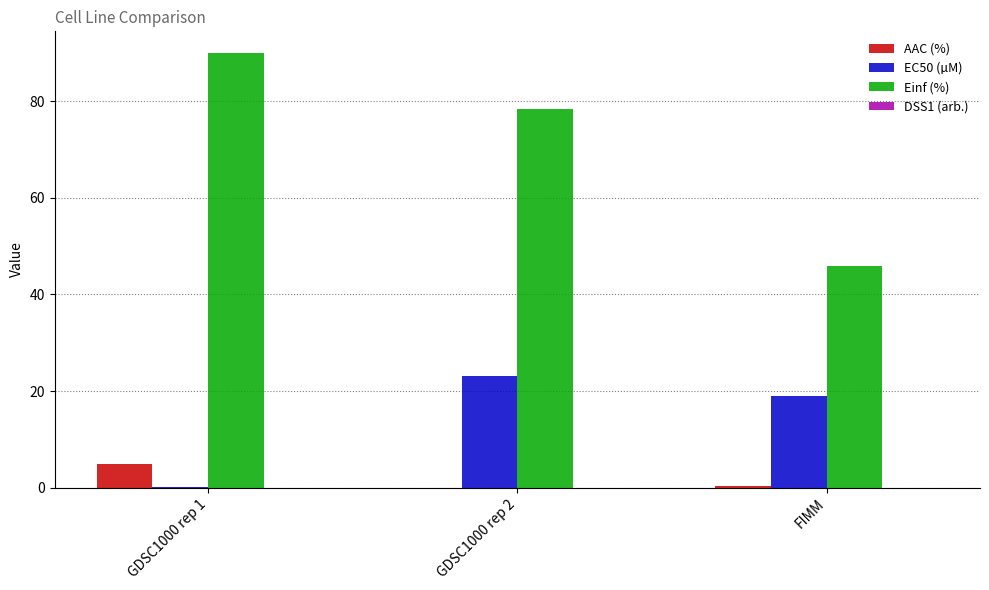

At which label does EC50 (µM) reach its peak?

GDSC1000 rep 2